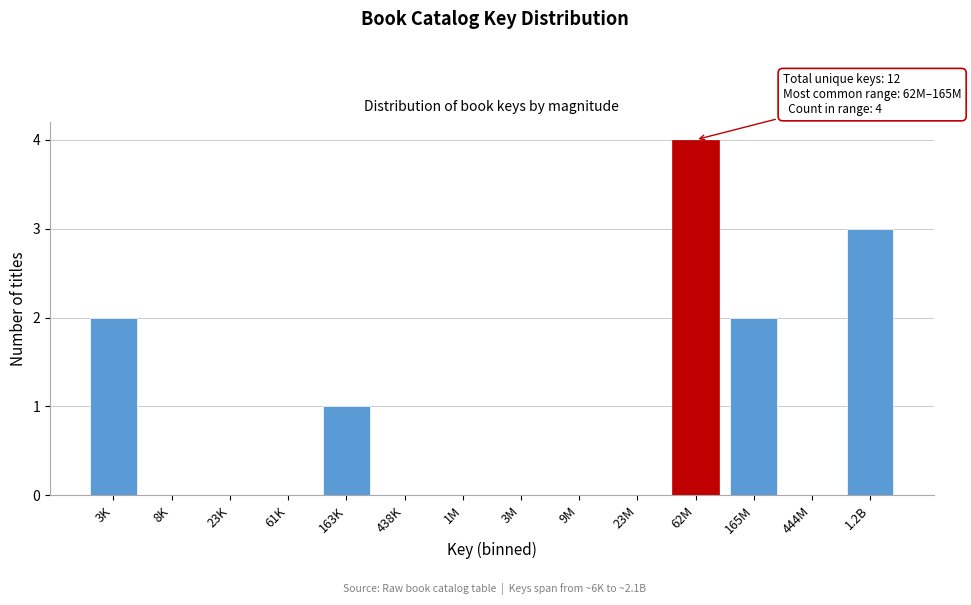

Reading right to left, extract all data points from this chart.

1.2B=3	444M=0	165M=2	62M=4	23M=0	9M=0	3M=0	1M=0	438K=0	163K=1	61K=0	23K=0	8K=0	3K=2